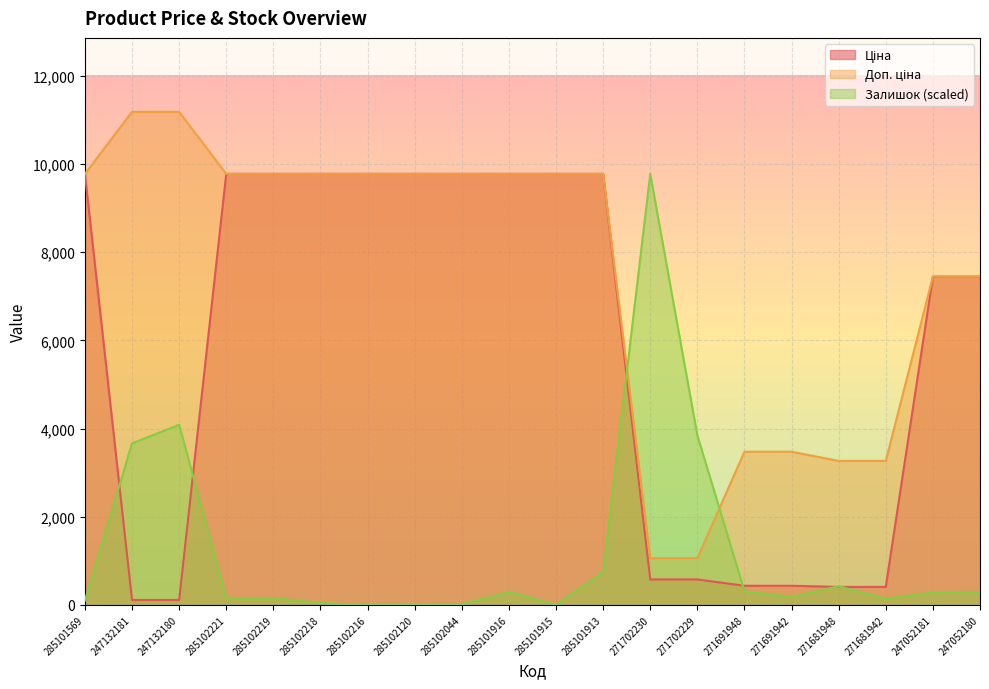

How many data points in Ціна are less than 9775?

10